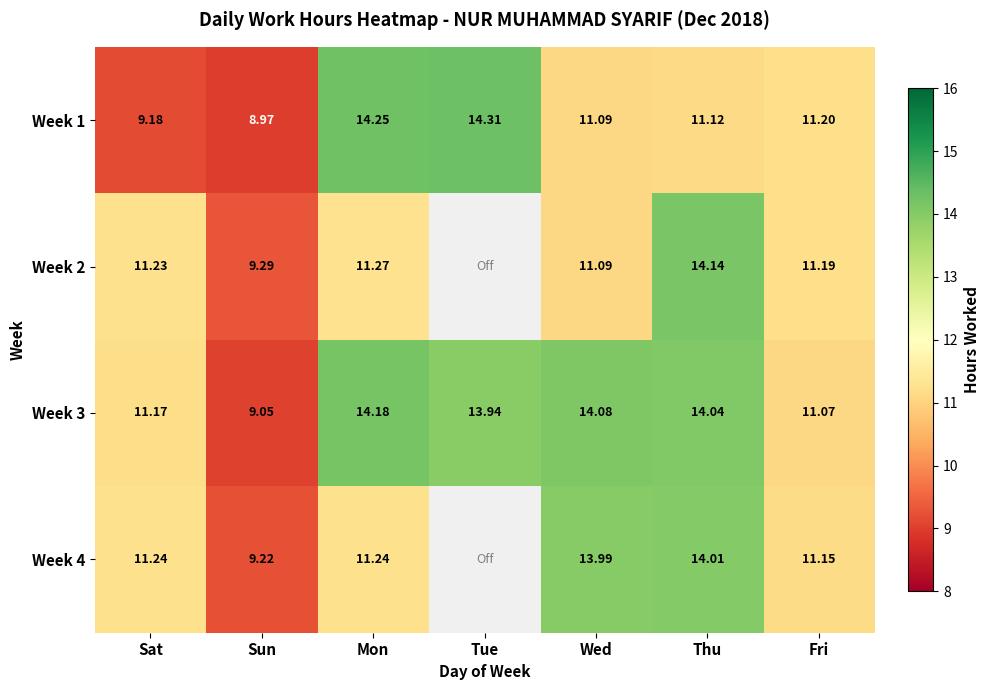

Is the value of Week 2 at Sat greater than the value of Week 1 at Wed?

Yes